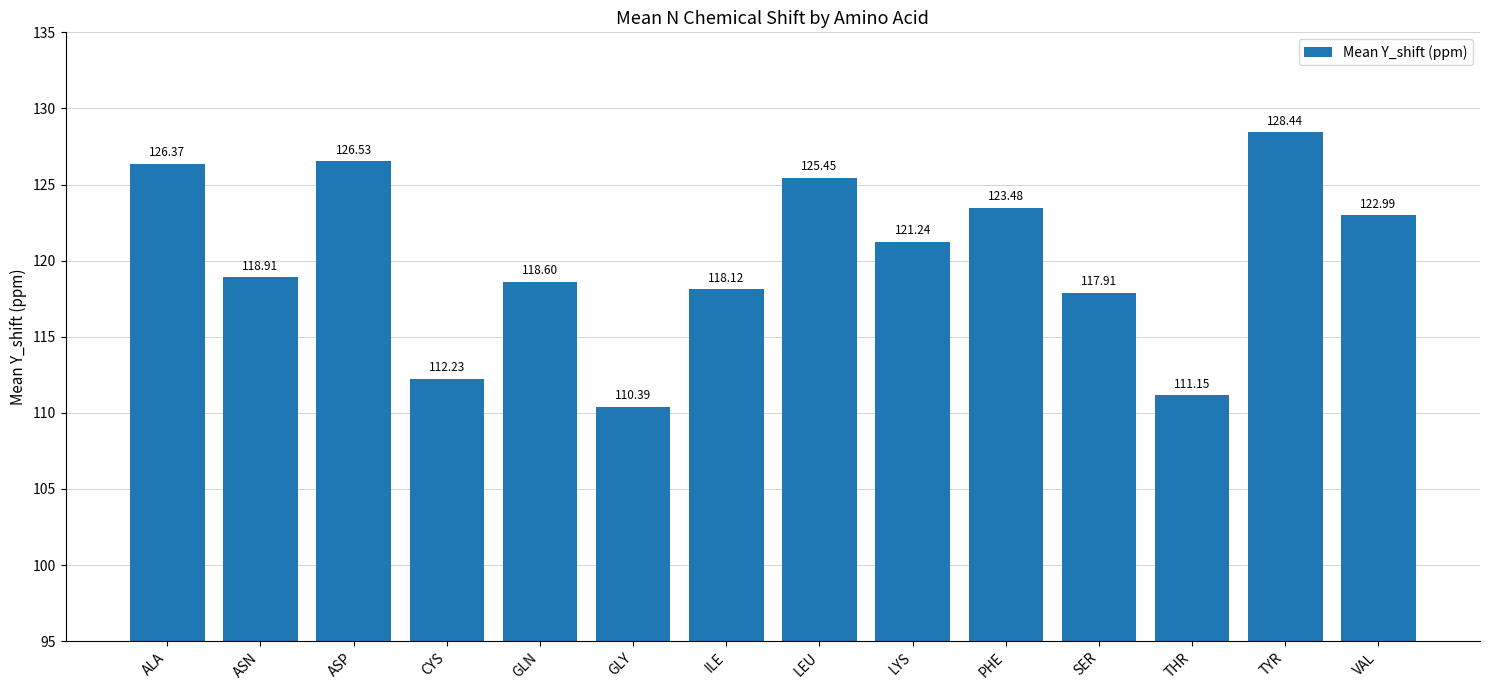

Are the bars horizontal?

No